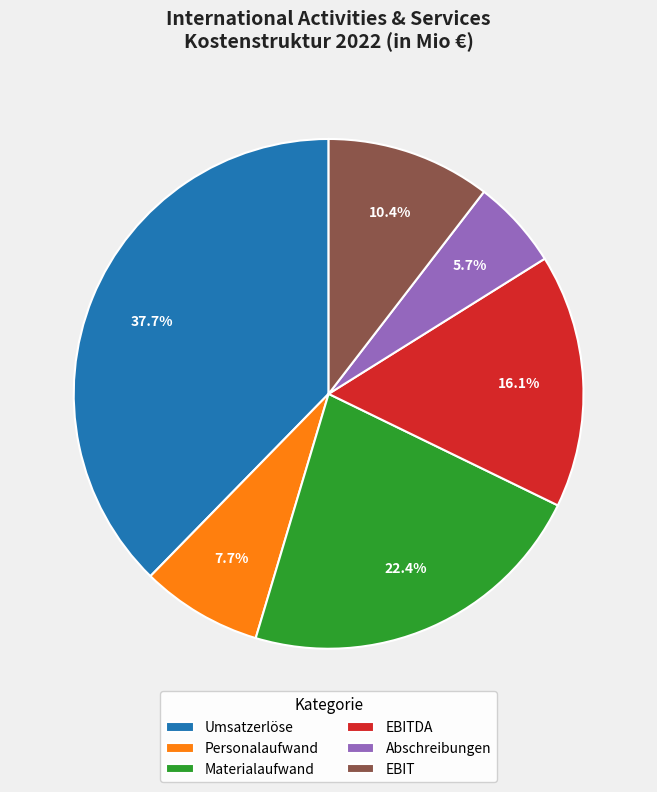

Count the number of slices in the pie.

6